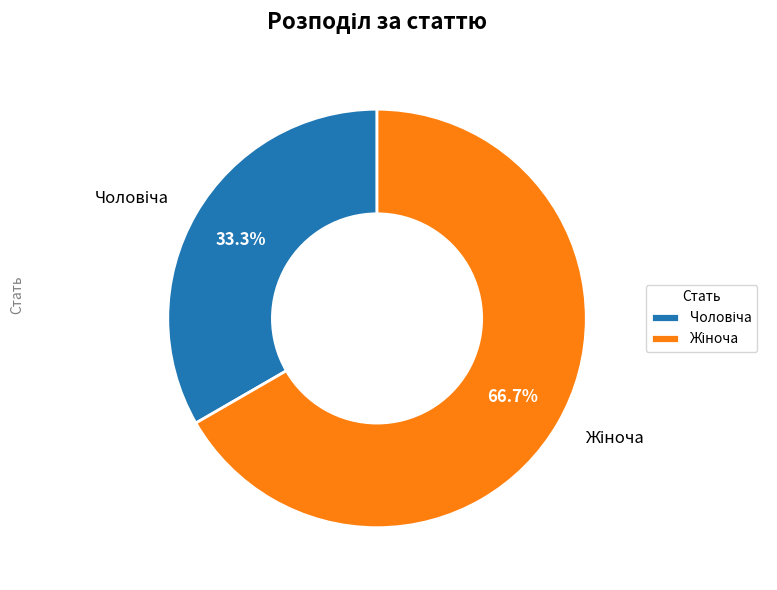

Is there a majority slice in this chart?

Yes